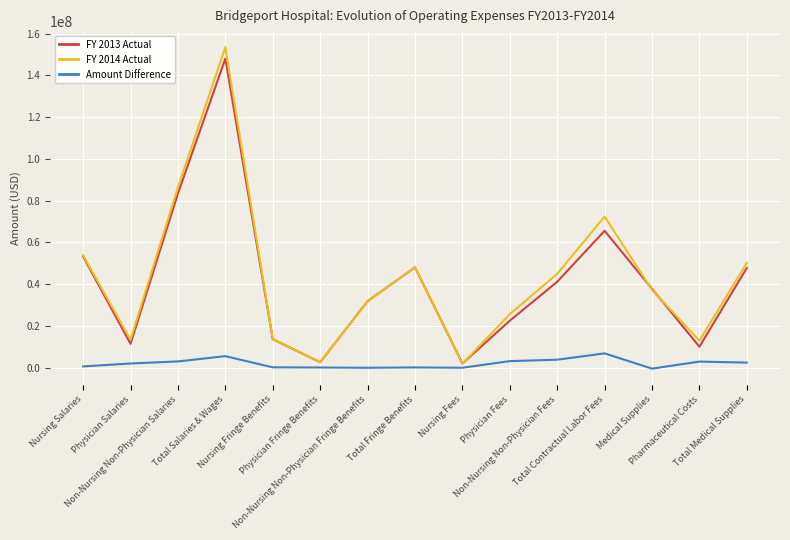

Which series has the widest spread of values?

FY 2014 Actual